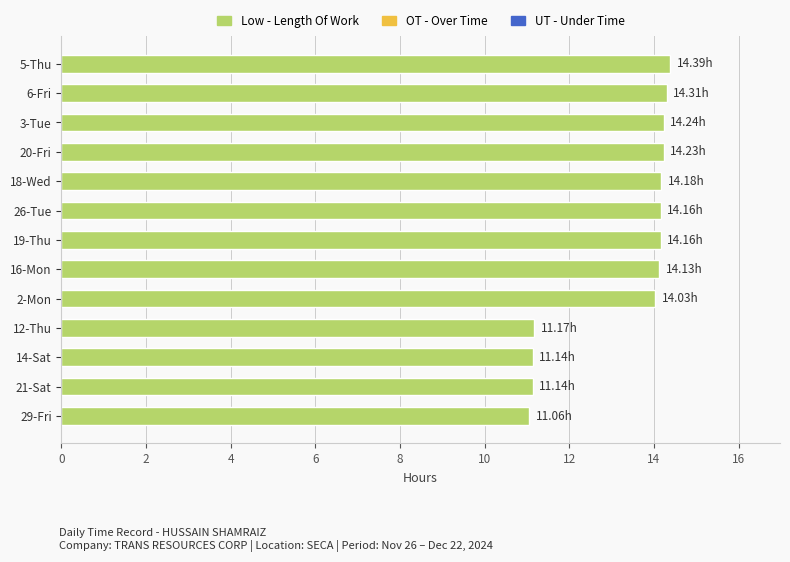

How many categories are shown in the chart?

13